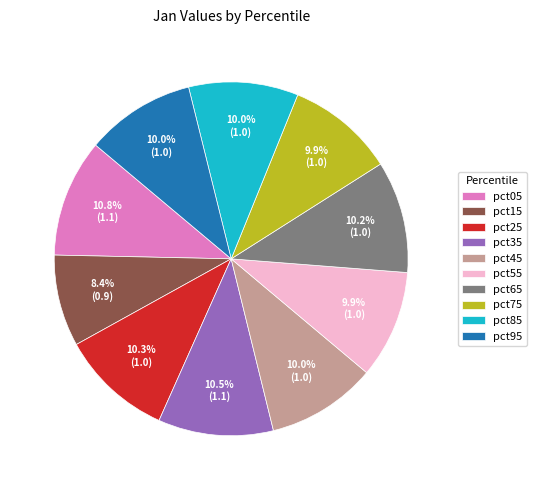

Between pct55 and pct35, which is larger?

pct35